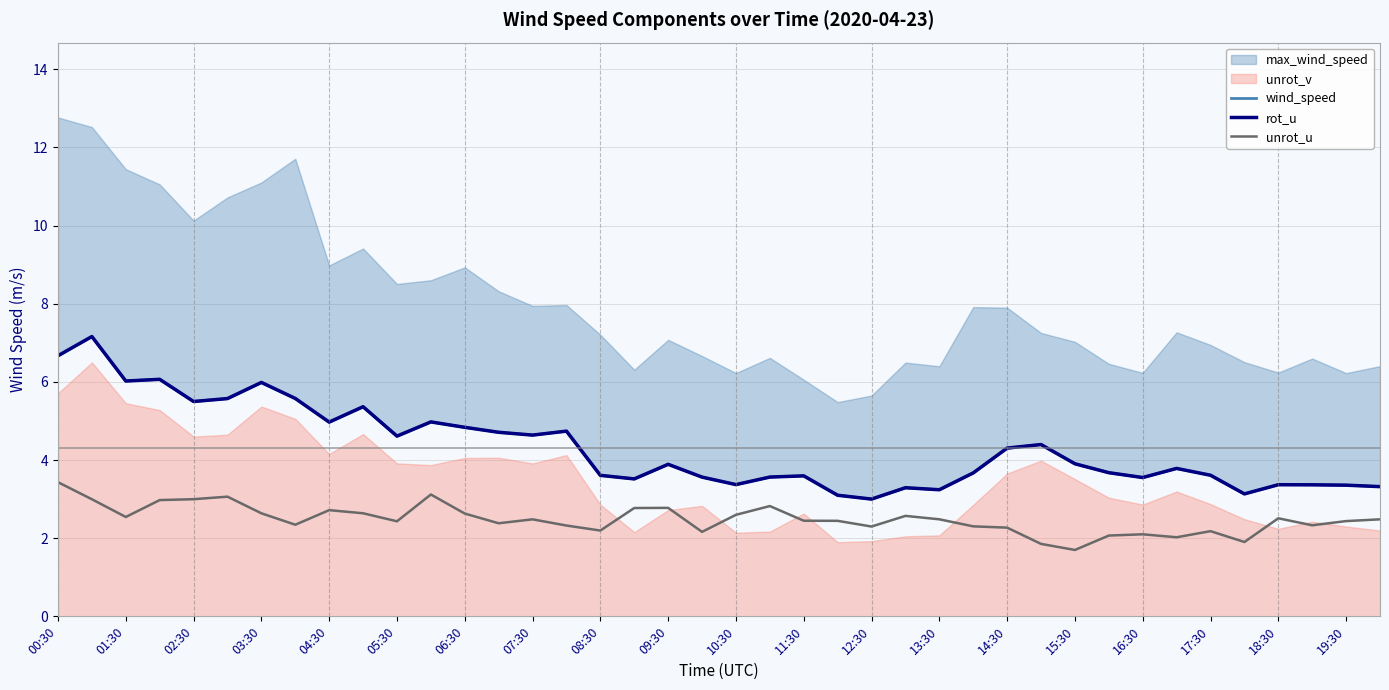

True or false: unrot_u has a value of 3.0 at 17:30.

False